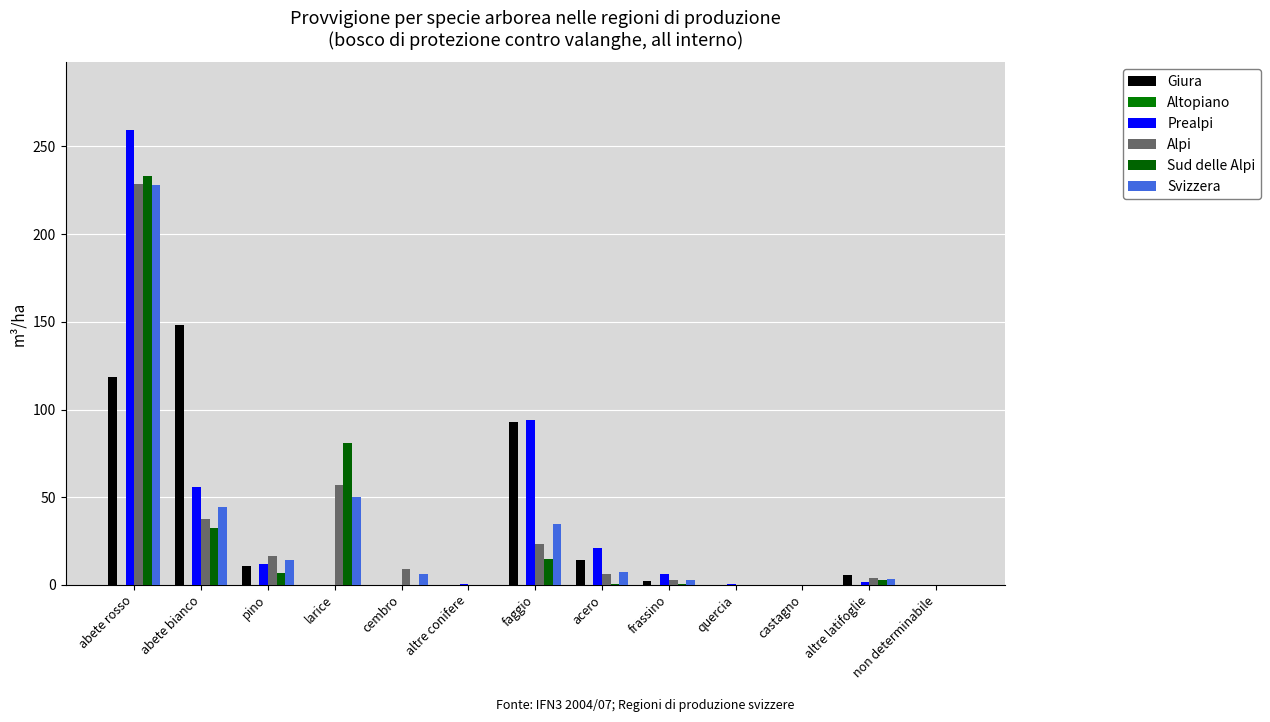

How many data points in Svizzera are above 6?

7